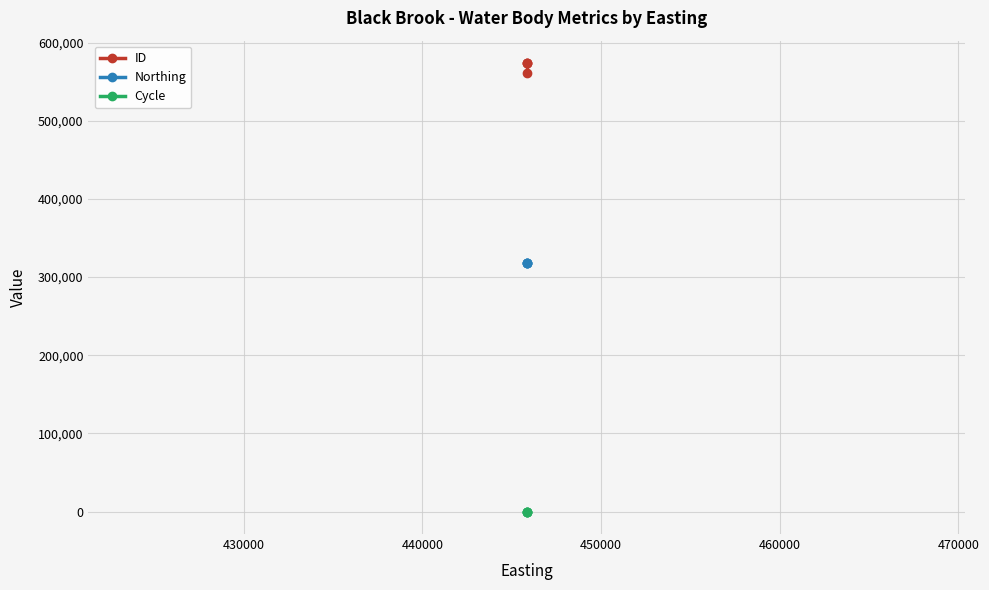

What is the smallest value displayed?

3